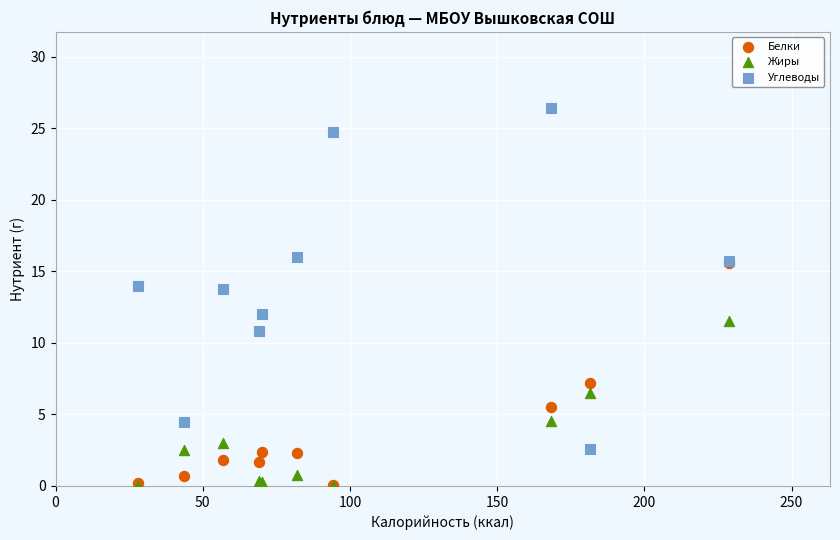

What are all the series names shown in the legend?

Белки, Жиры, Углеводы